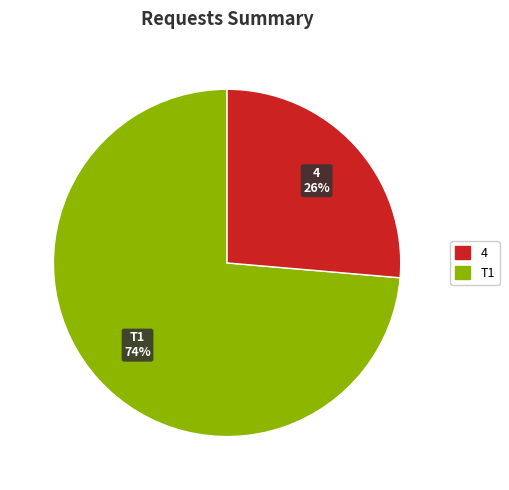

To the nearest percent, what is the average slice percentage?

50%